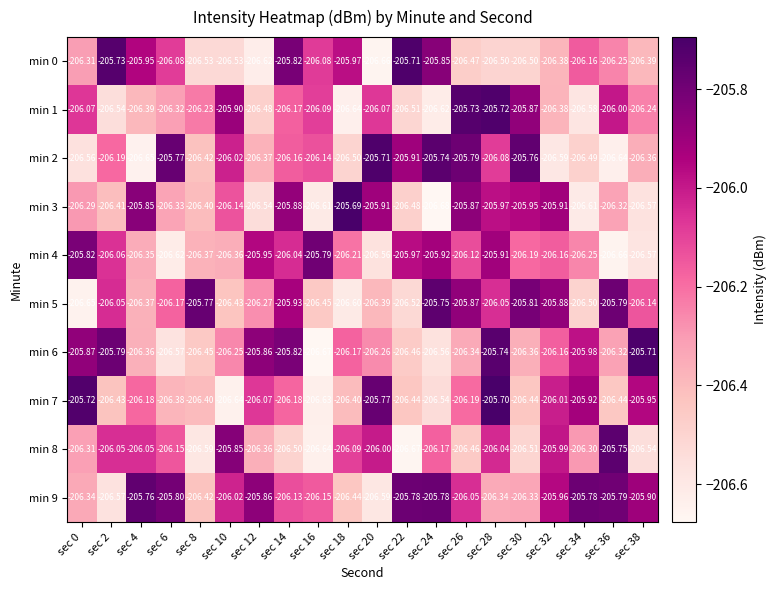

How many data points in min 5 are less than -206?

13